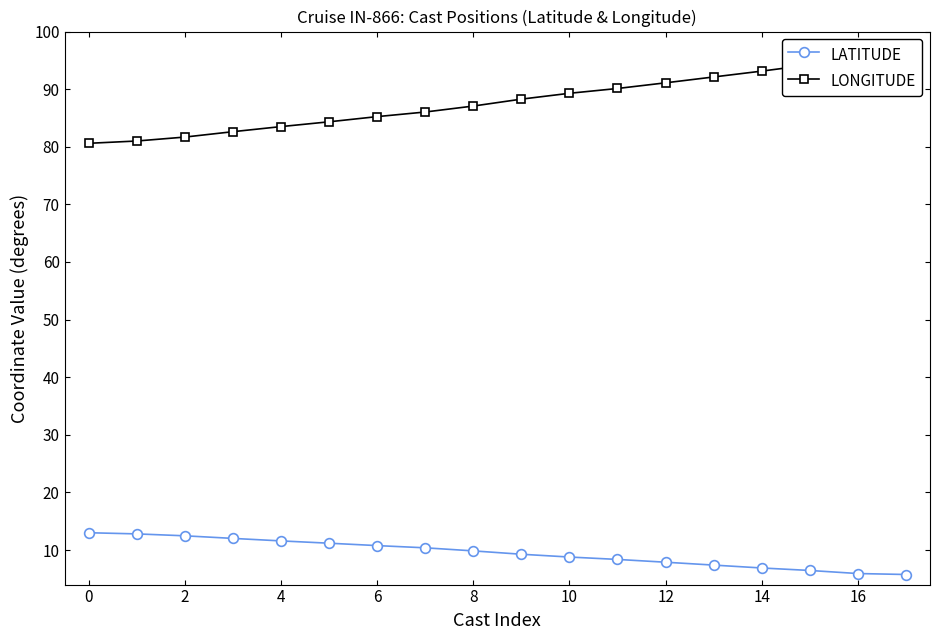

Which category has the lowest value in the LATITUDE series?

17